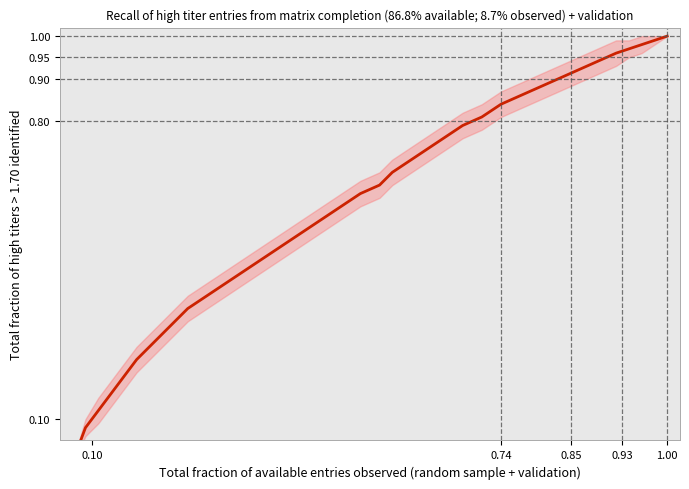

At which label is the value closest to 0?

0.10